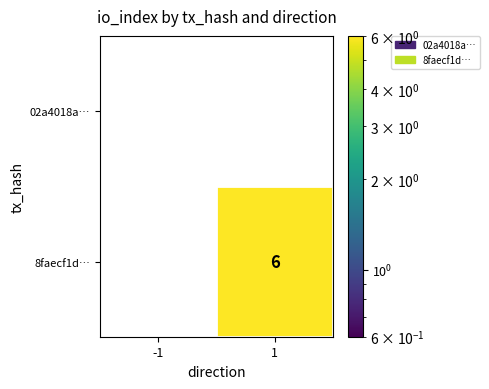

At 1, list the series in order from largest to smallest.

8faecf1d…, 02a4018a…